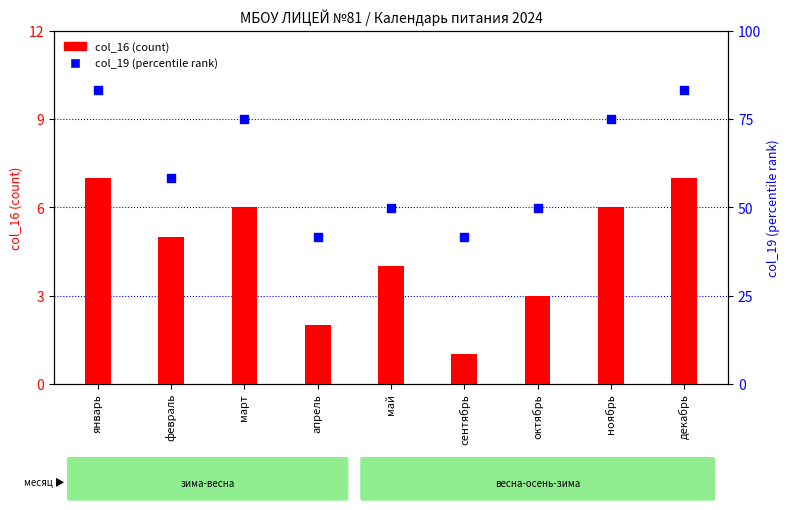

Which series contains the lowest Y value?

col_16